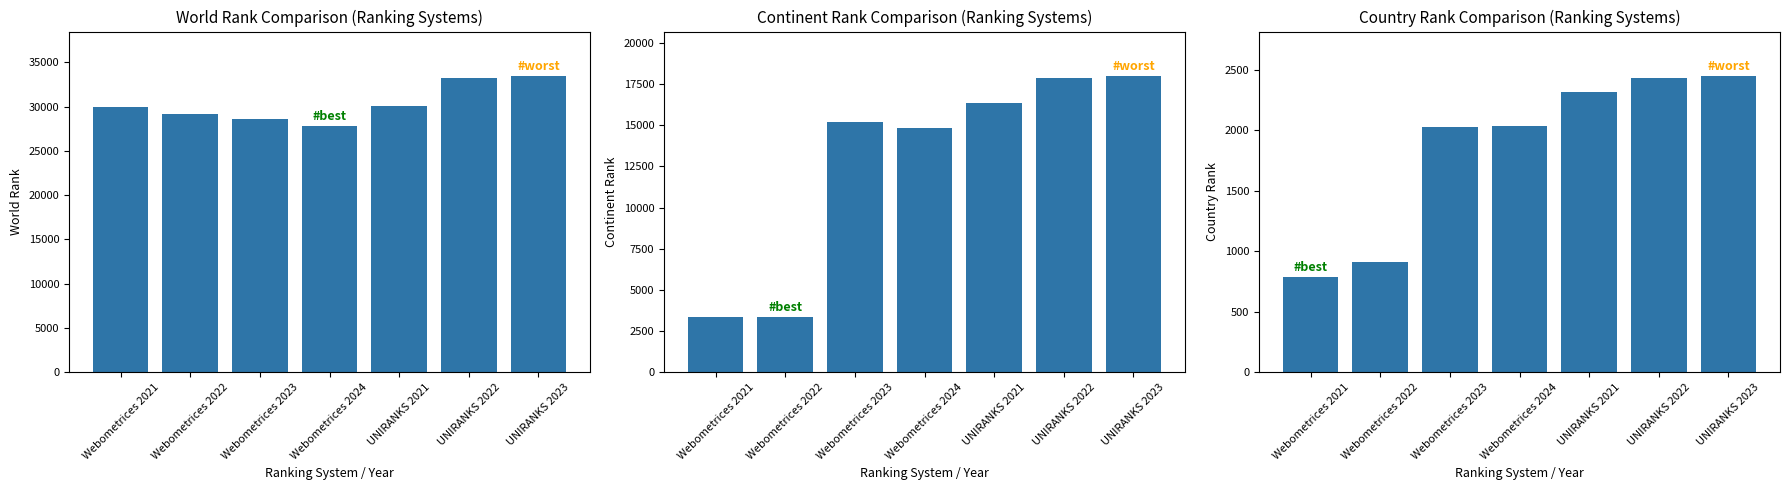

What are all the series names shown in the legend?

world rank, continent rank, country rank